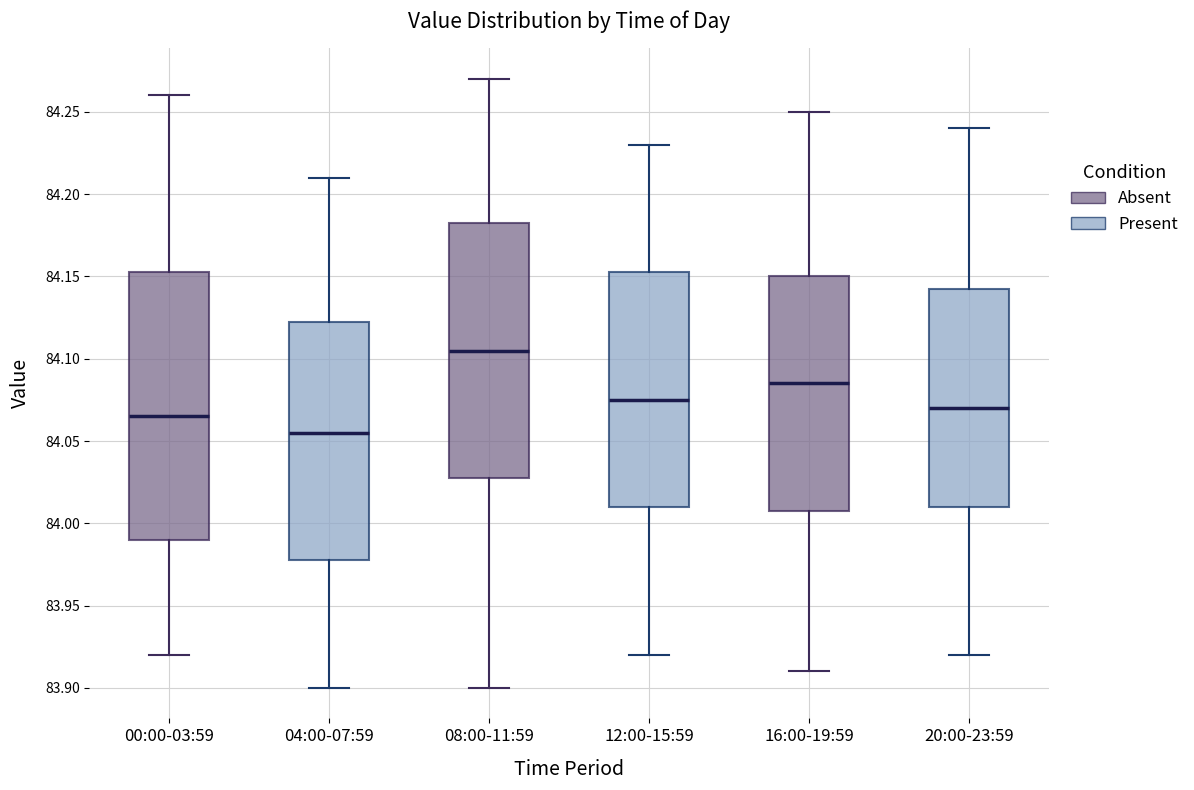

Which box has the highest median line?

08:00-11:59